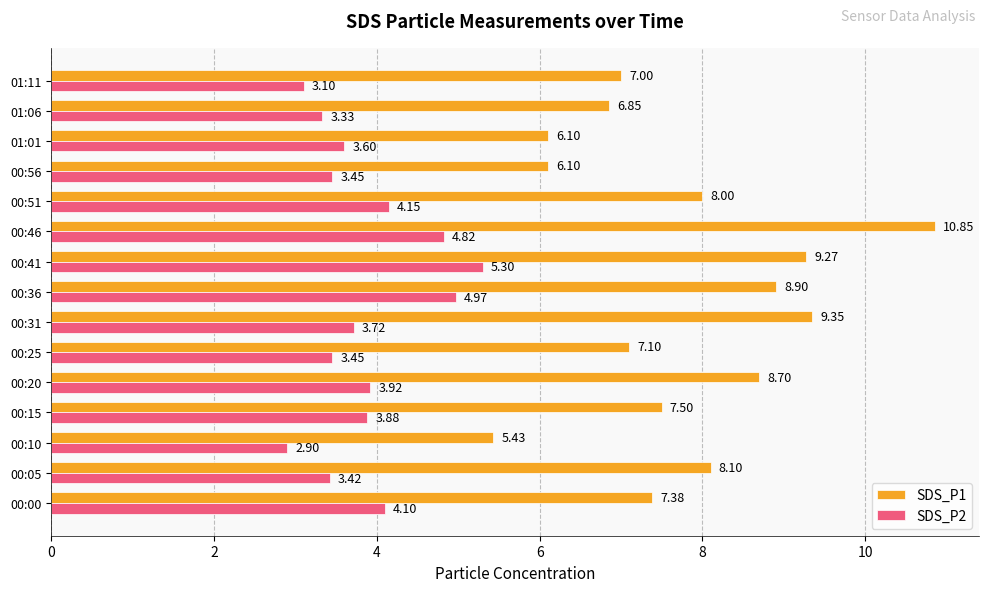

What is the sum of the SDS_P1 values at 00:10 and 00:56?

11.5